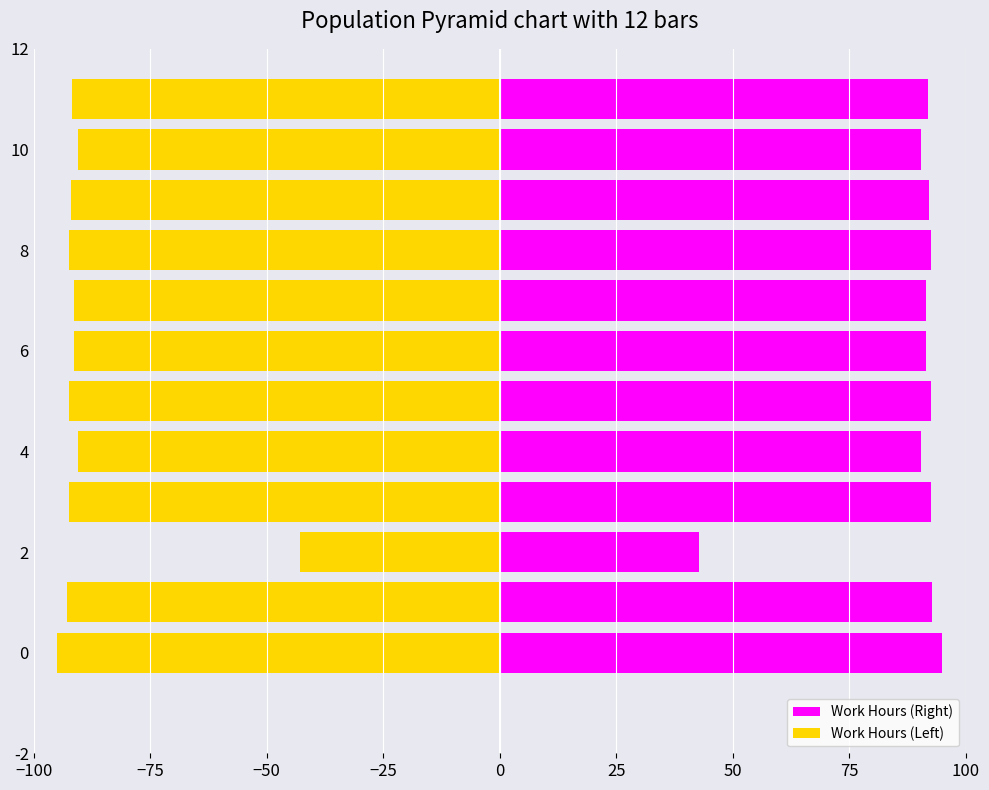

The Work Hours (Right) series shows 15.7 at 2. True or false?

False